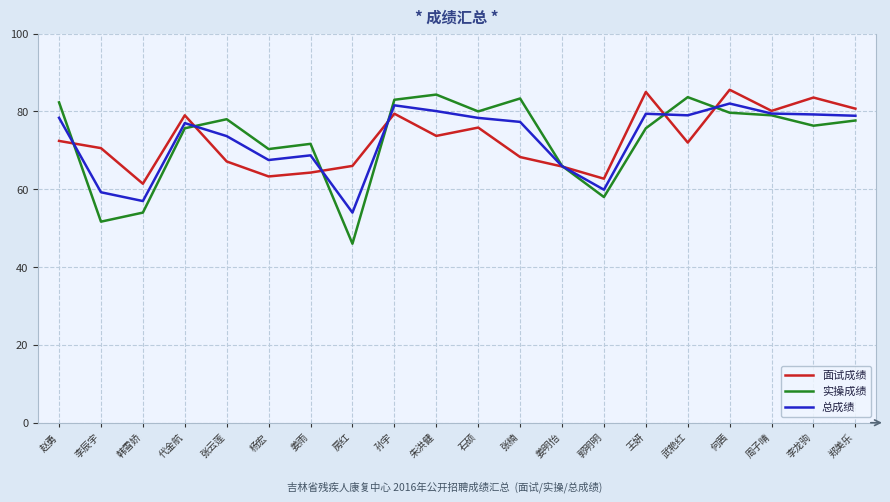

At 张楠, list the series in order from largest to smallest.

实操成绩, 总成绩, 面试成绩